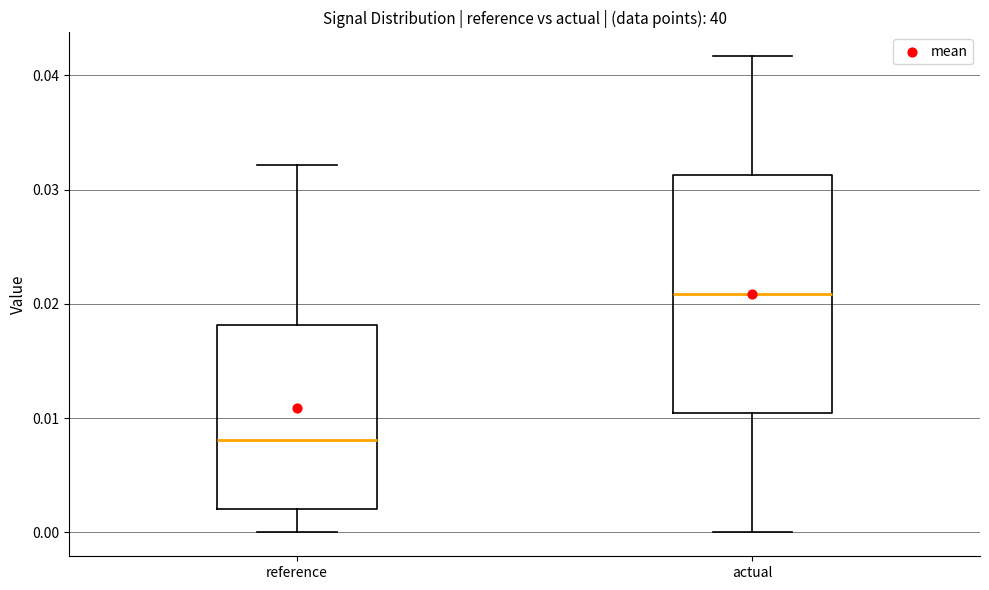

Which box's median line is the lowest?

reference